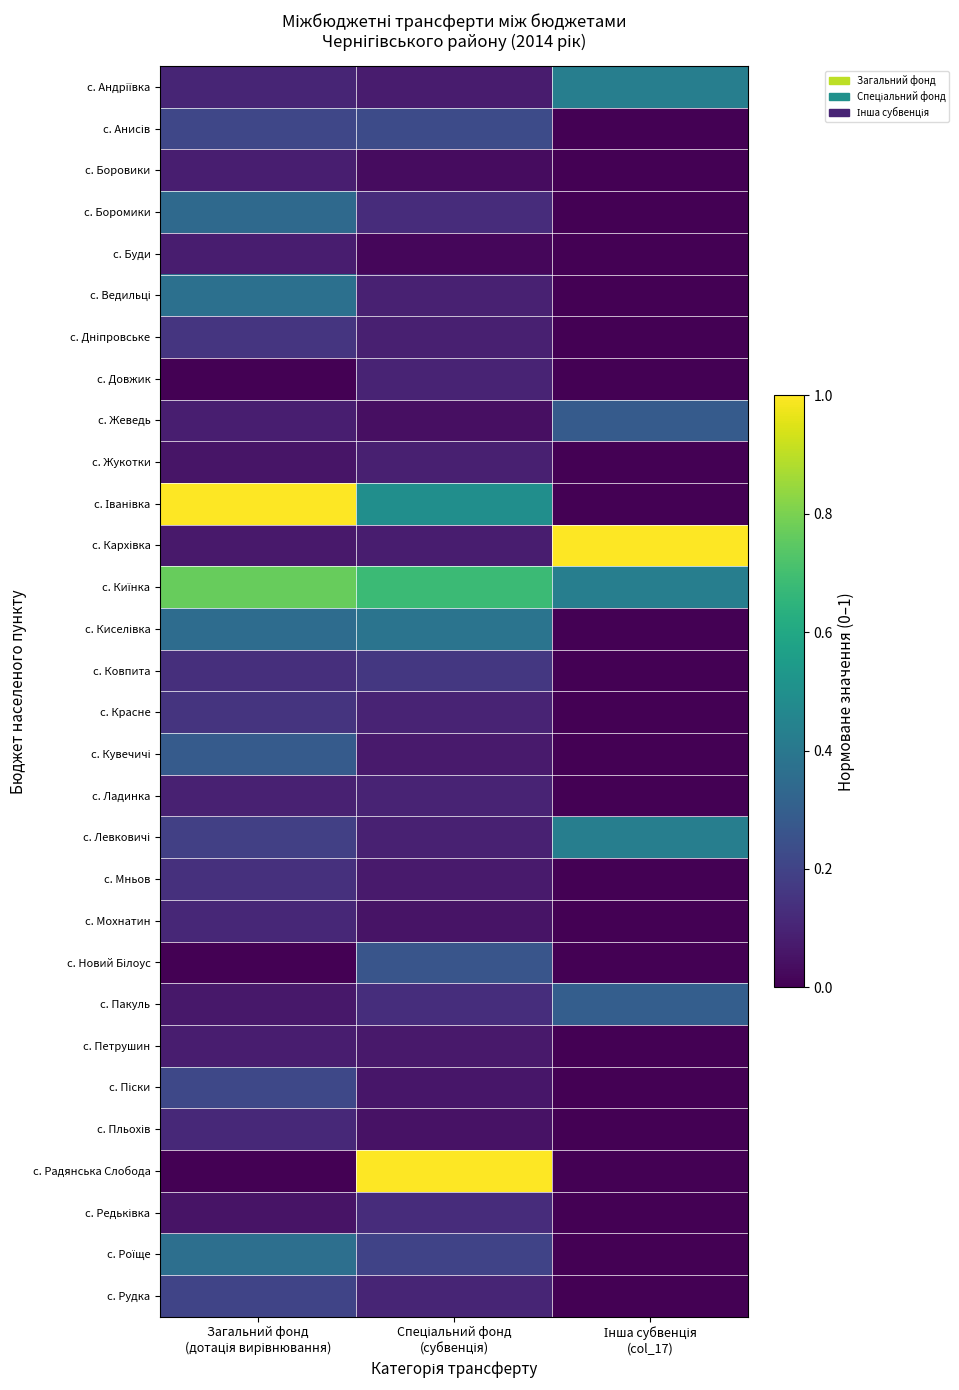

Which series has the largest range (max minus min)?

с. Іванівка